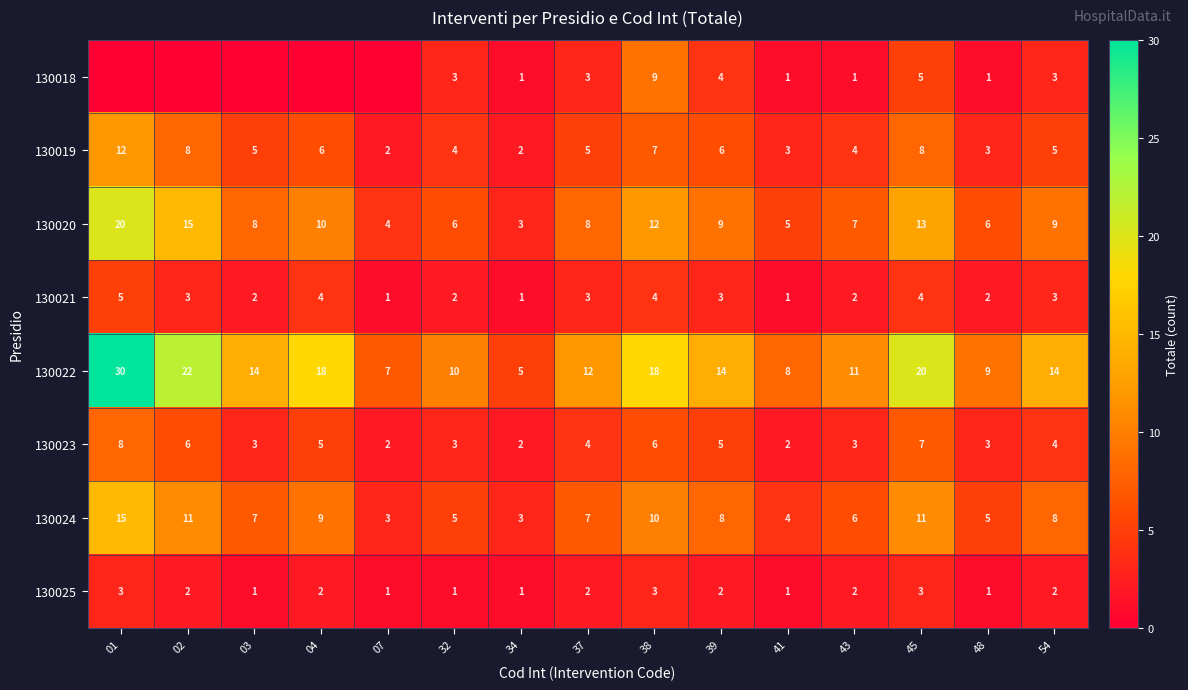

What is the spread (max minus min) of values at 39?

12